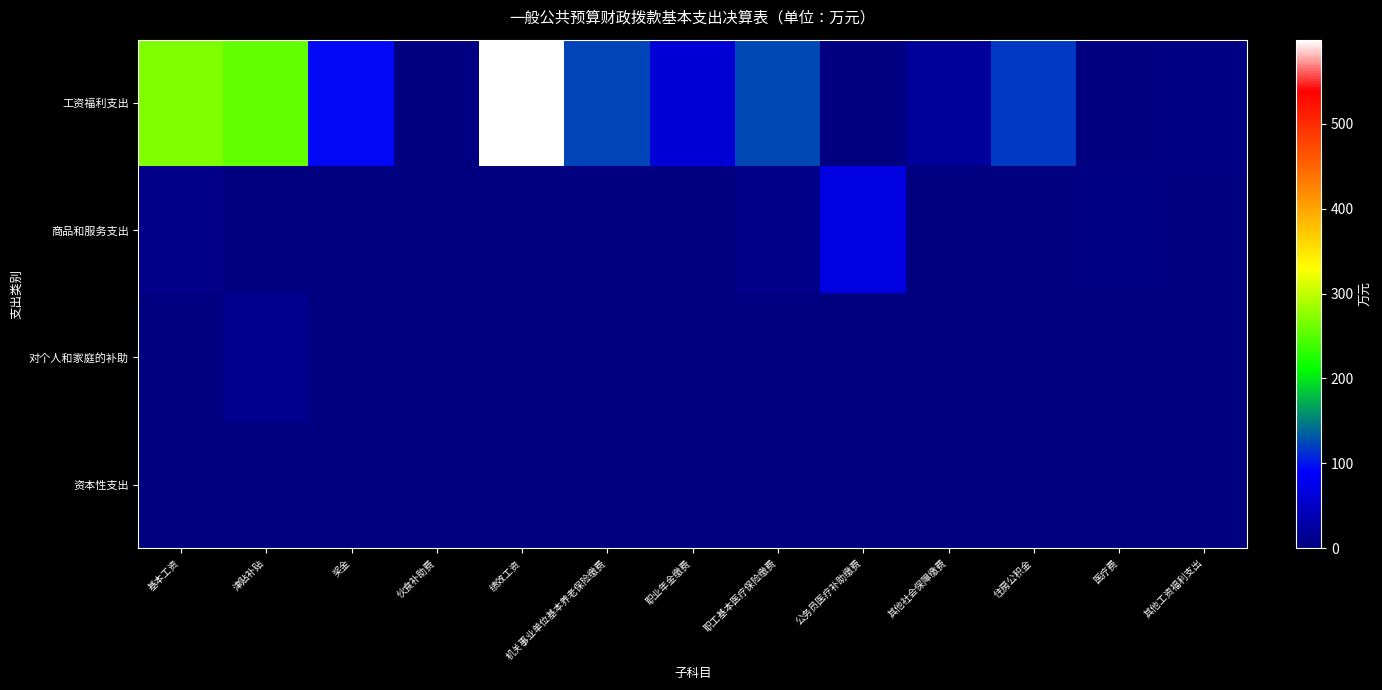

Reading left to right, transcribe all the data shown in this chart.

工资福利支出: 基本工资=269.7	津贴补贴=256.6	奖金=94.7	伙食补助费=0.0	绩效工资=599.4	机关事业单位基本养老保险缴费=122.8	职业年金缴费=61.0	职工基本医疗保险缴费=125.9	公务员医疗补助缴费=0.0	其他社会保障缴费=20.9	住房公积金=117.1	医疗费=0.0	其他工资福利支出=3.6
商品和服务支出: 基本工资=8.5	津贴补贴=0.4	奖金=0.0	伙食补助费=0.0	绩效工资=0.0	机关事业单位基本养老保险缴费=0.0	职业年金缴费=1.4	职工基本医疗保险缴费=8.5	公务员医疗补助缴费=69.6	其他社会保障缴费=0.1	住房公积金=0.0	医疗费=4.5	其他工资福利支出=0.0
对个人和家庭的补助: 基本工资=0.0	津贴补贴=12.6	奖金=0.0	伙食补助费=0.0	绩效工资=0.0	机关事业单位基本养老保险缴费=0.0	职业年金缴费=0.0	职工基本医疗保险缴费=0.0	公务员医疗补助缴费=0.0	其他社会保障缴费=0.1	住房公积金=0.0	医疗费=0.0	其他工资福利支出=0.0
资本性支出: 基本工资=0.0	津贴补贴=0.0	奖金=0.0	伙食补助费=0.0	绩效工资=0.0	机关事业单位基本养老保险缴费=0.0	职业年金缴费=0.0	职工基本医疗保险缴费=0.0	公务员医疗补助缴费=0.0	其他社会保障缴费=0.0	住房公积金=0.0	医疗费=0.0	其他工资福利支出=0.0